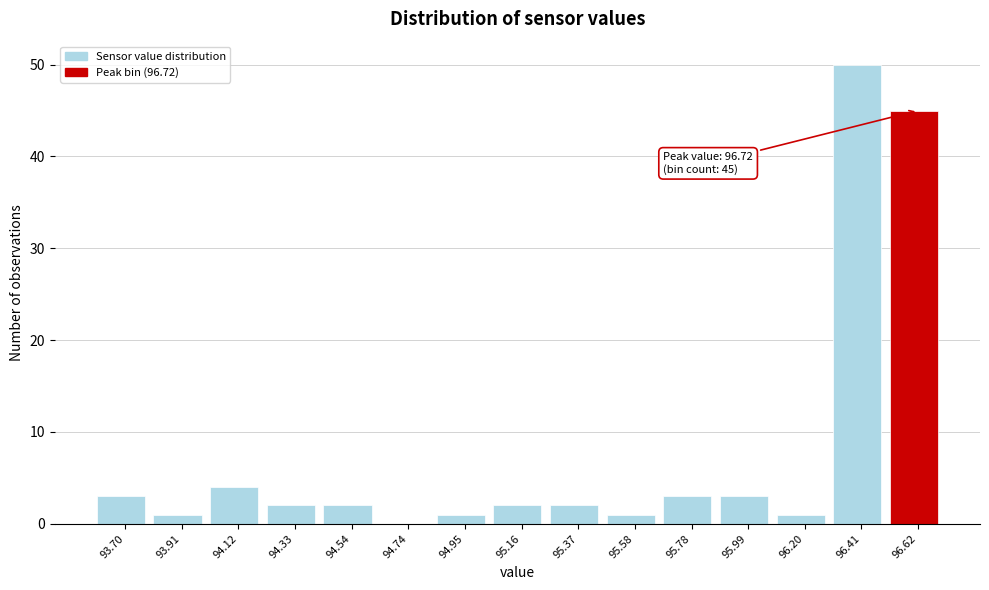

Over which range of the x-axis is the bar tallest?

96.30 to 96.50